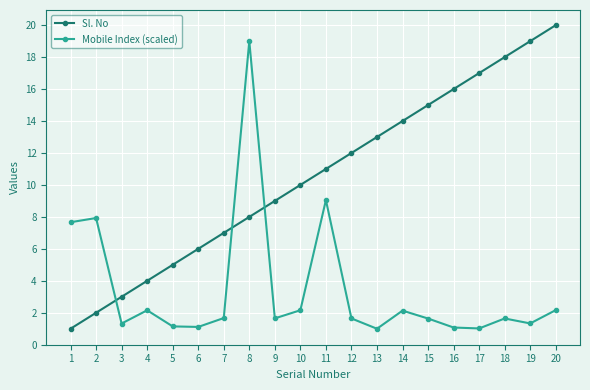

Rank the series at 4 from highest to lowest value.

Sl. No, Mobile Index (scaled)